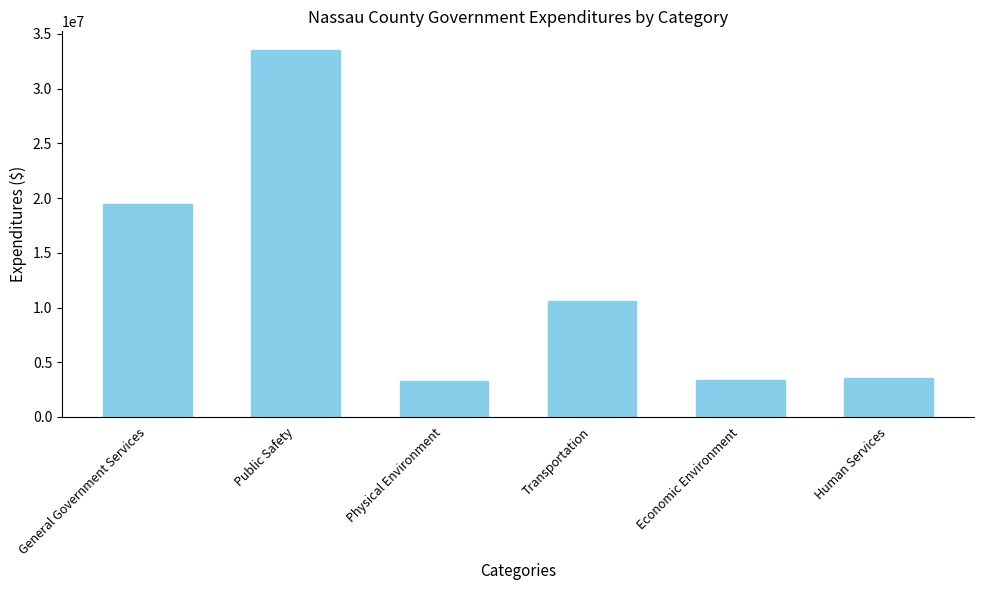

What is the average value?

12300566